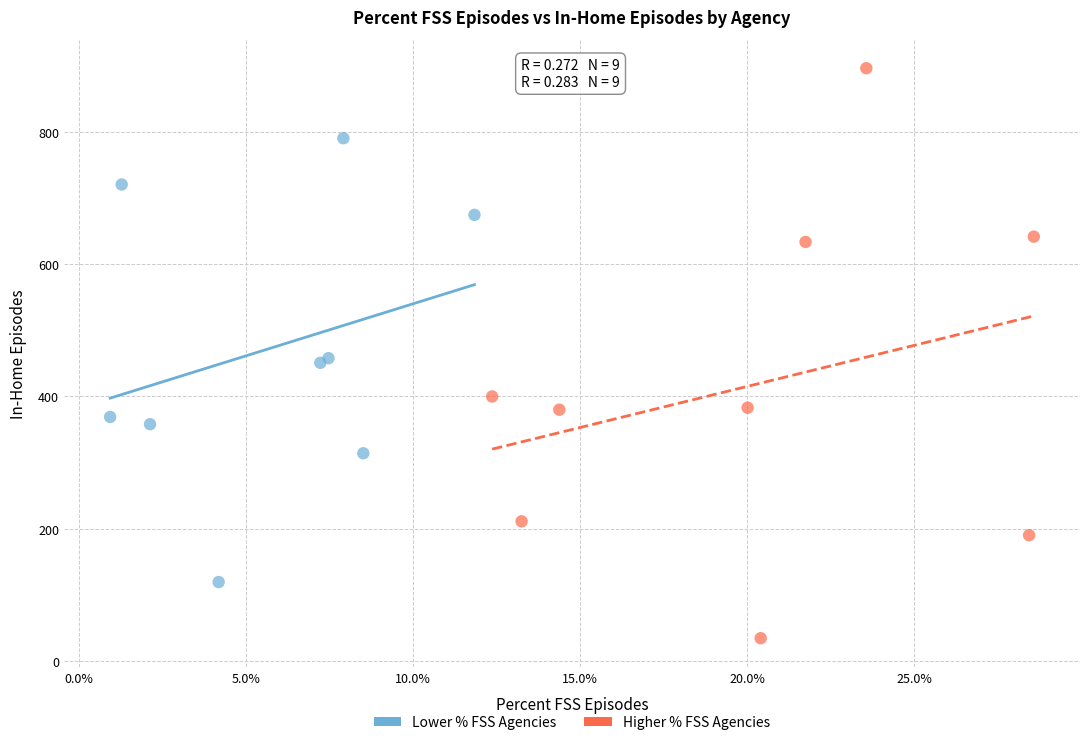

Which series has the widest spread of Y values?

Higher % FSS Agencies